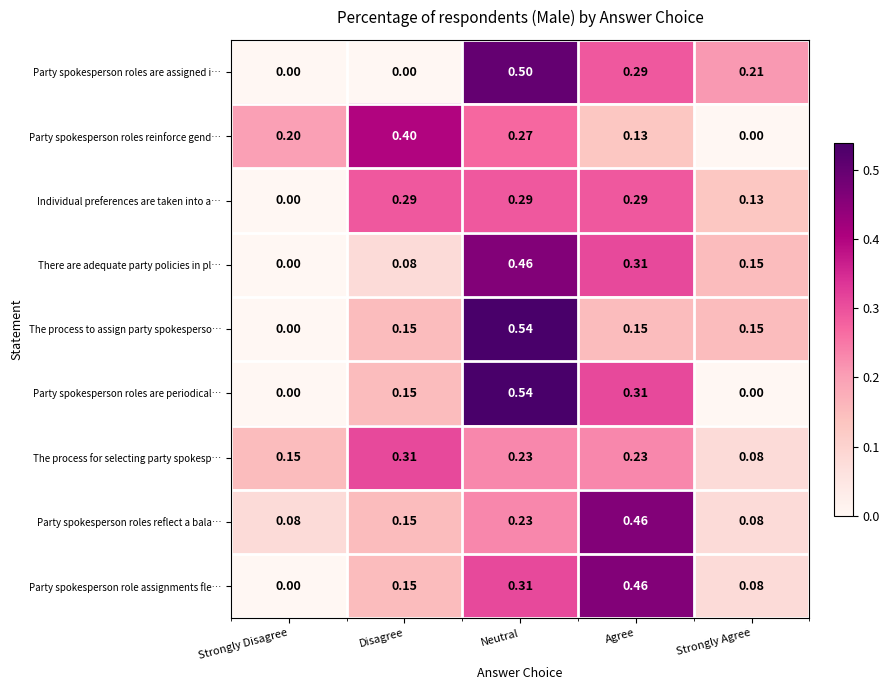

List the labels in order of Party spokesperson role assignments fle… value, smallest first.

Strongly Disagree, Strongly Agree, Disagree, Neutral, Agree